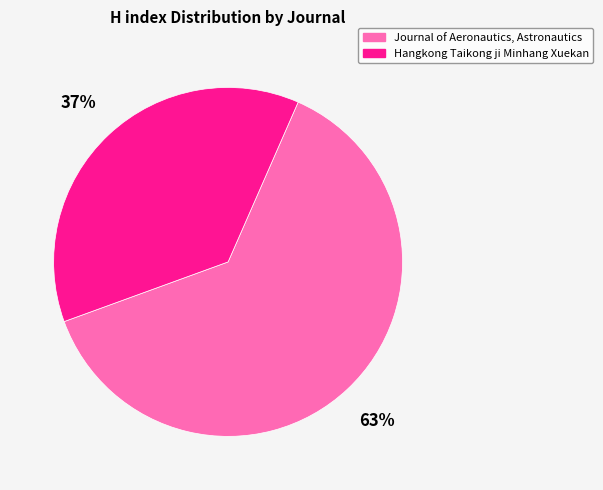

Rank the categories by value from highest to lowest.

Journal of Aeronautics, Astronautics, Hangkong Taikong ji Minhang Xuekan